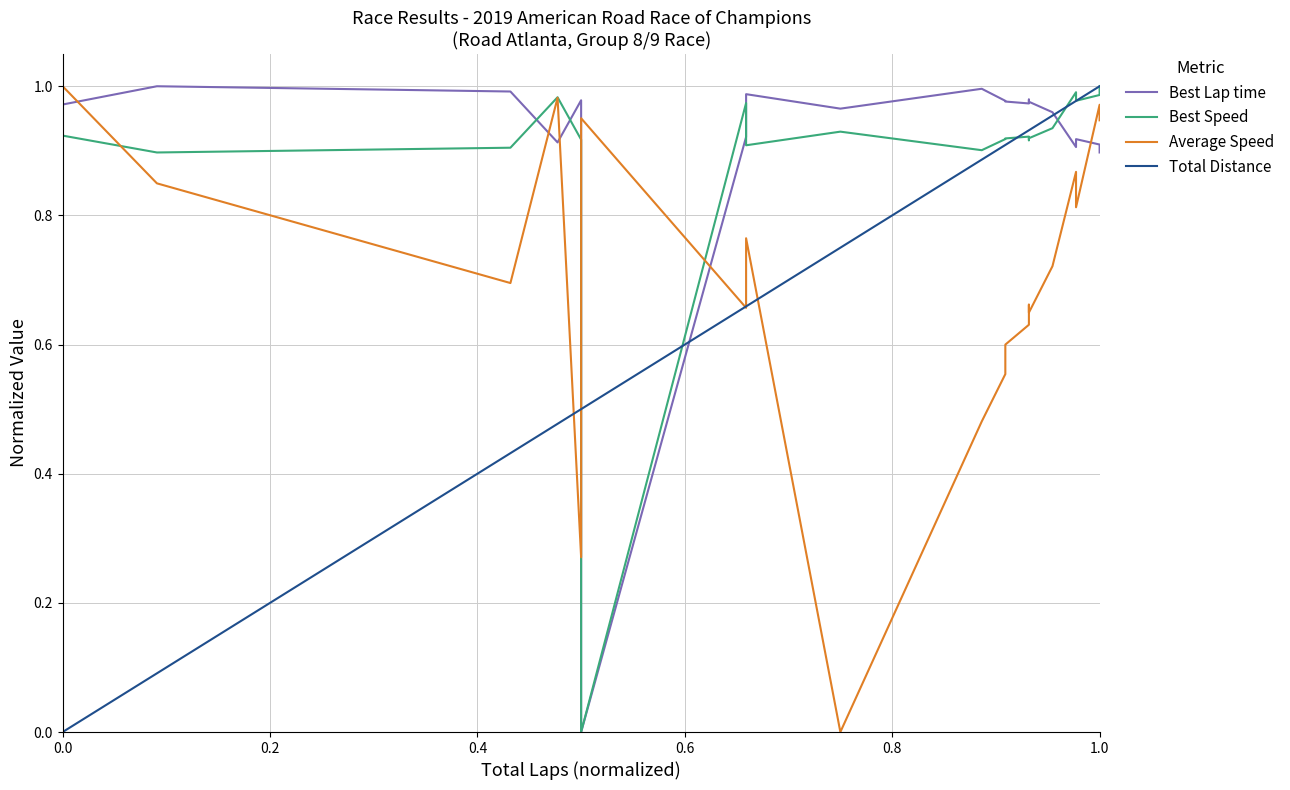

Is this an area chart (filled region under the line)?

No